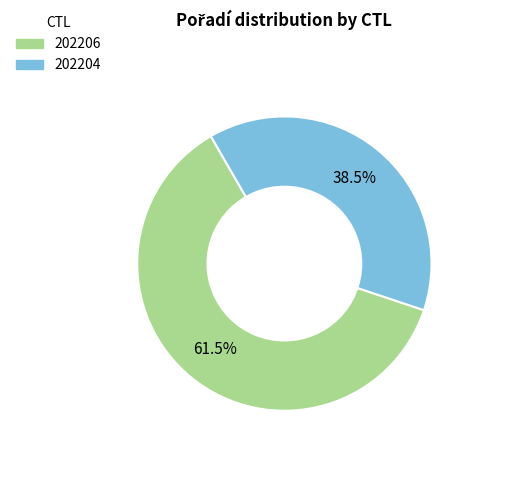

Combined, what portion of the pie is 202206 and 202204?

100.0%